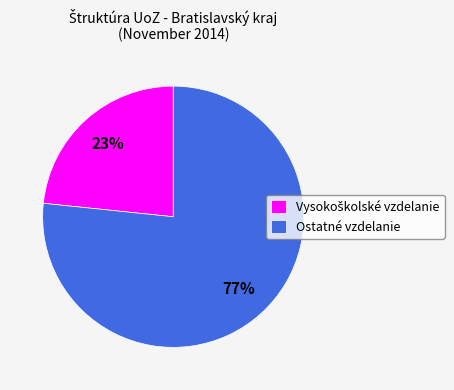

Which category has the biggest portion of the pie?

Ostatné vzdelanie